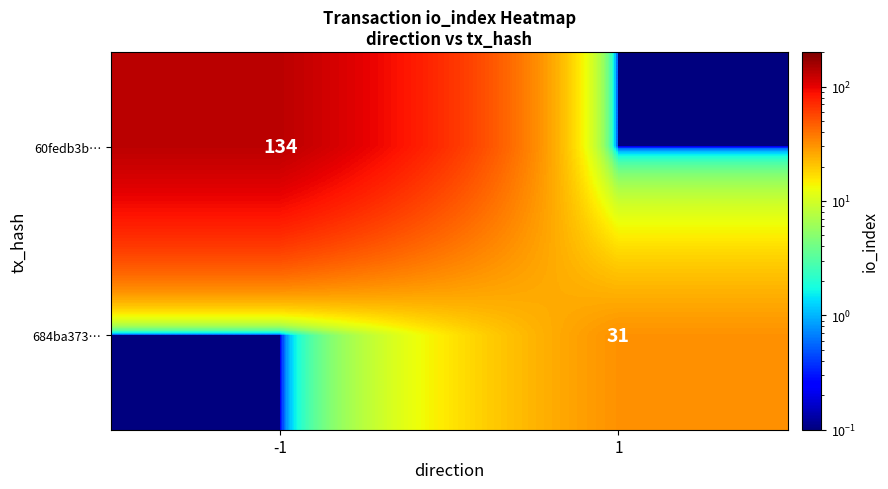

True or false: 684ba373… has a value of 31.0 at 1.

True